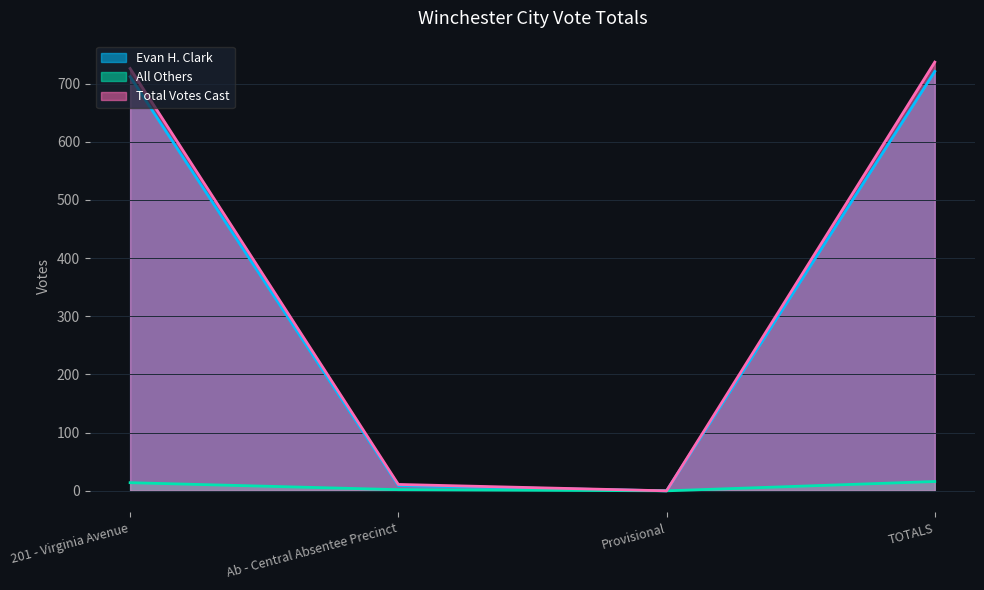

What are all the series names shown in the legend?

Evan H. Clark, All Others, Total Votes Cast